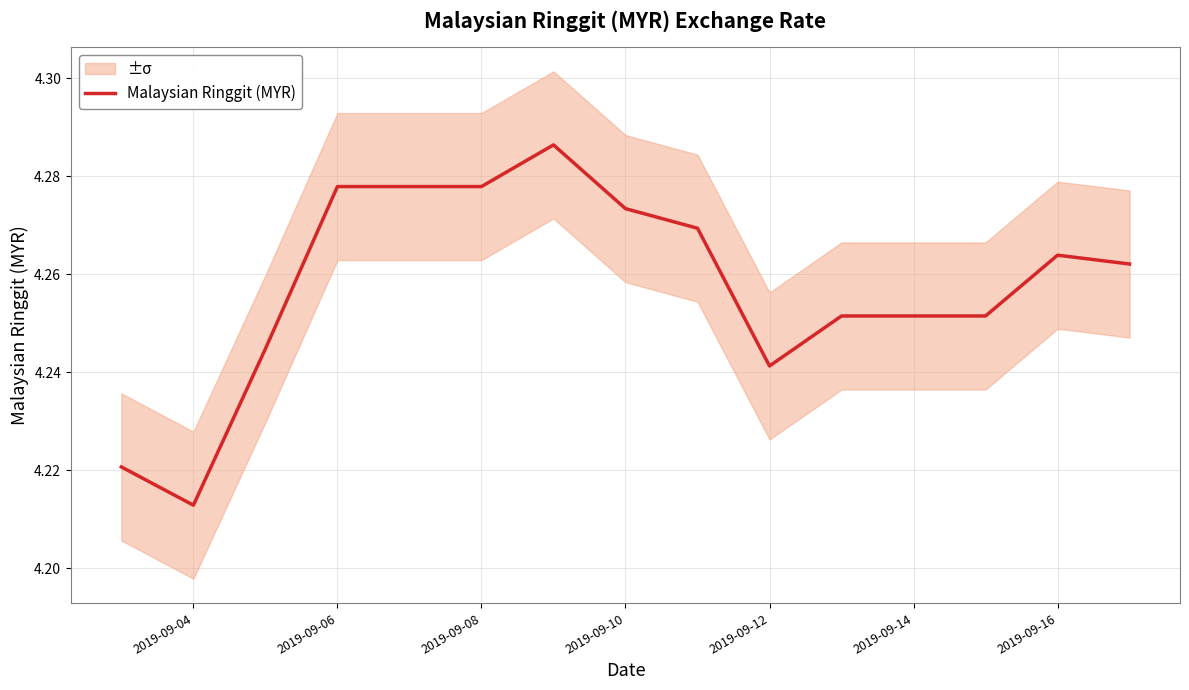

The Malaysian Ringgit (MYR) series shows 6.4 at 2019-09-08. True or false?

False